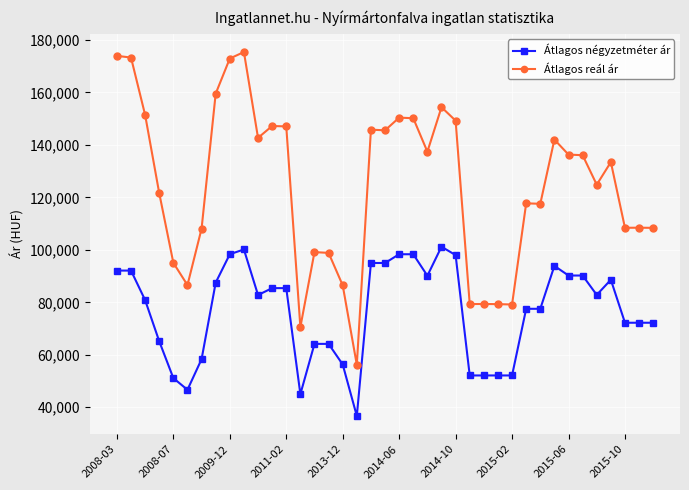

Rank the series by their average value, from lowest to highest.

Átlagos négyzetméter ár, Átlagos reál ár